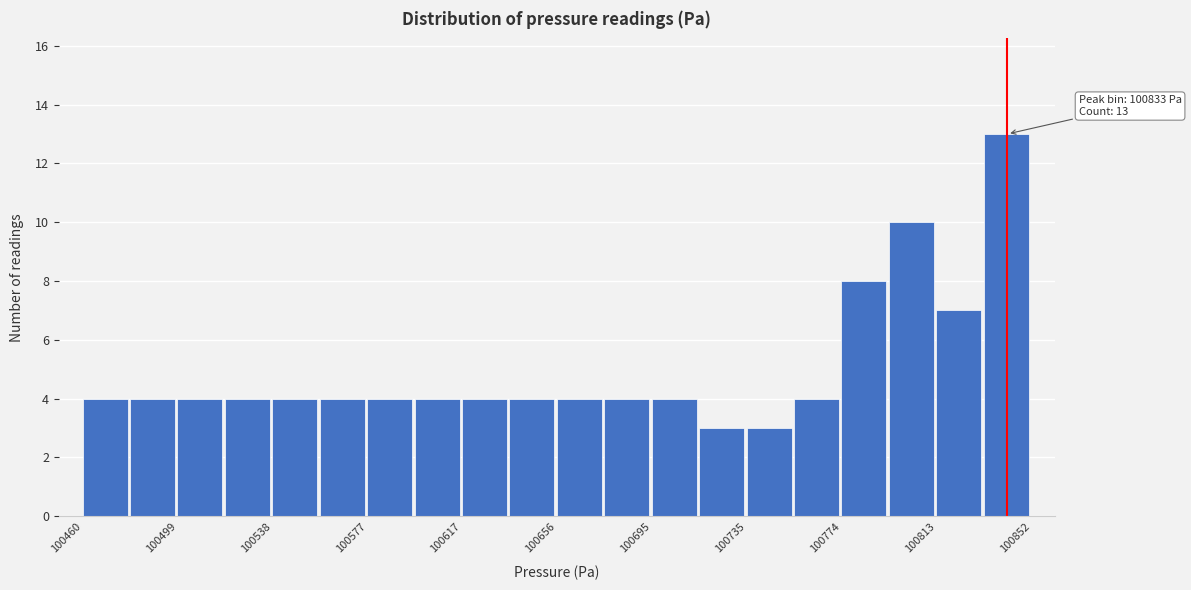

Read against the x-axis, roughly where is the centre of the tallest bar?

100845